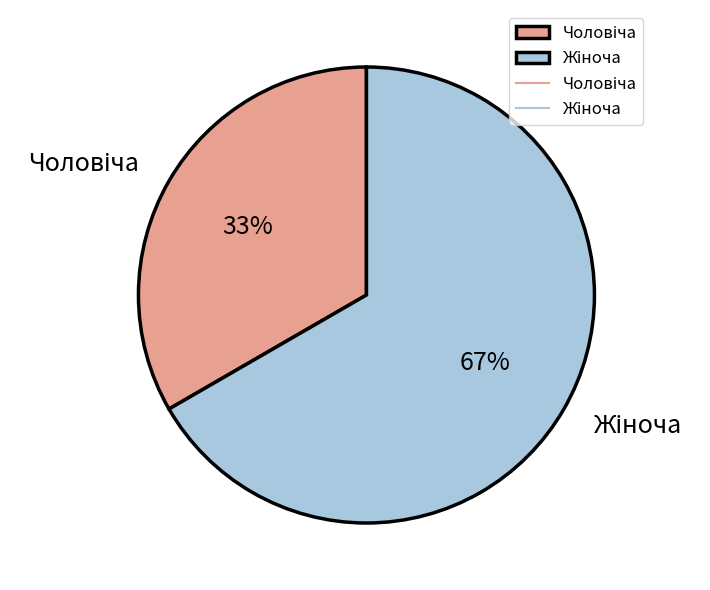

To the nearest percent, what is the average slice percentage?

50%